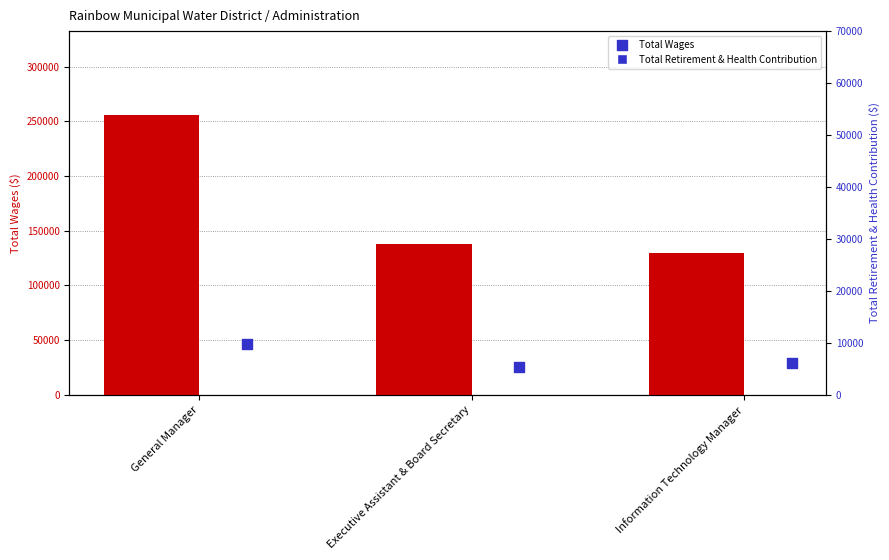

Which series has the widest spread of Y values?

Total Wages